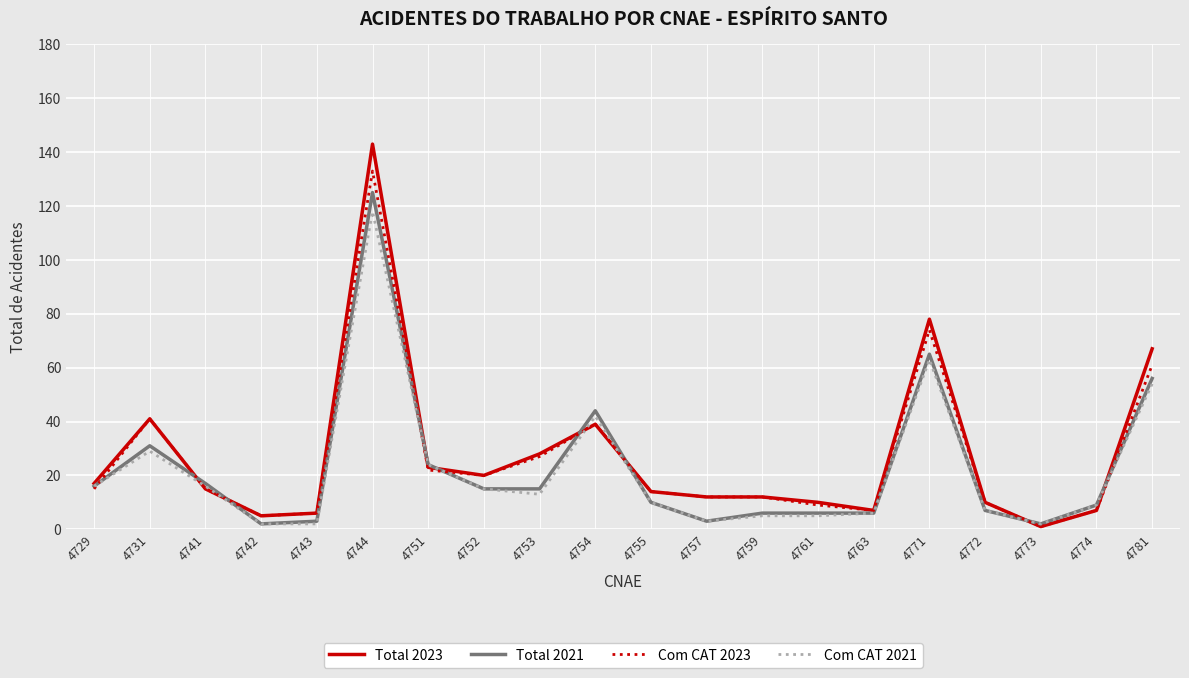

What is the maximum value for Com CAT 2021?

118